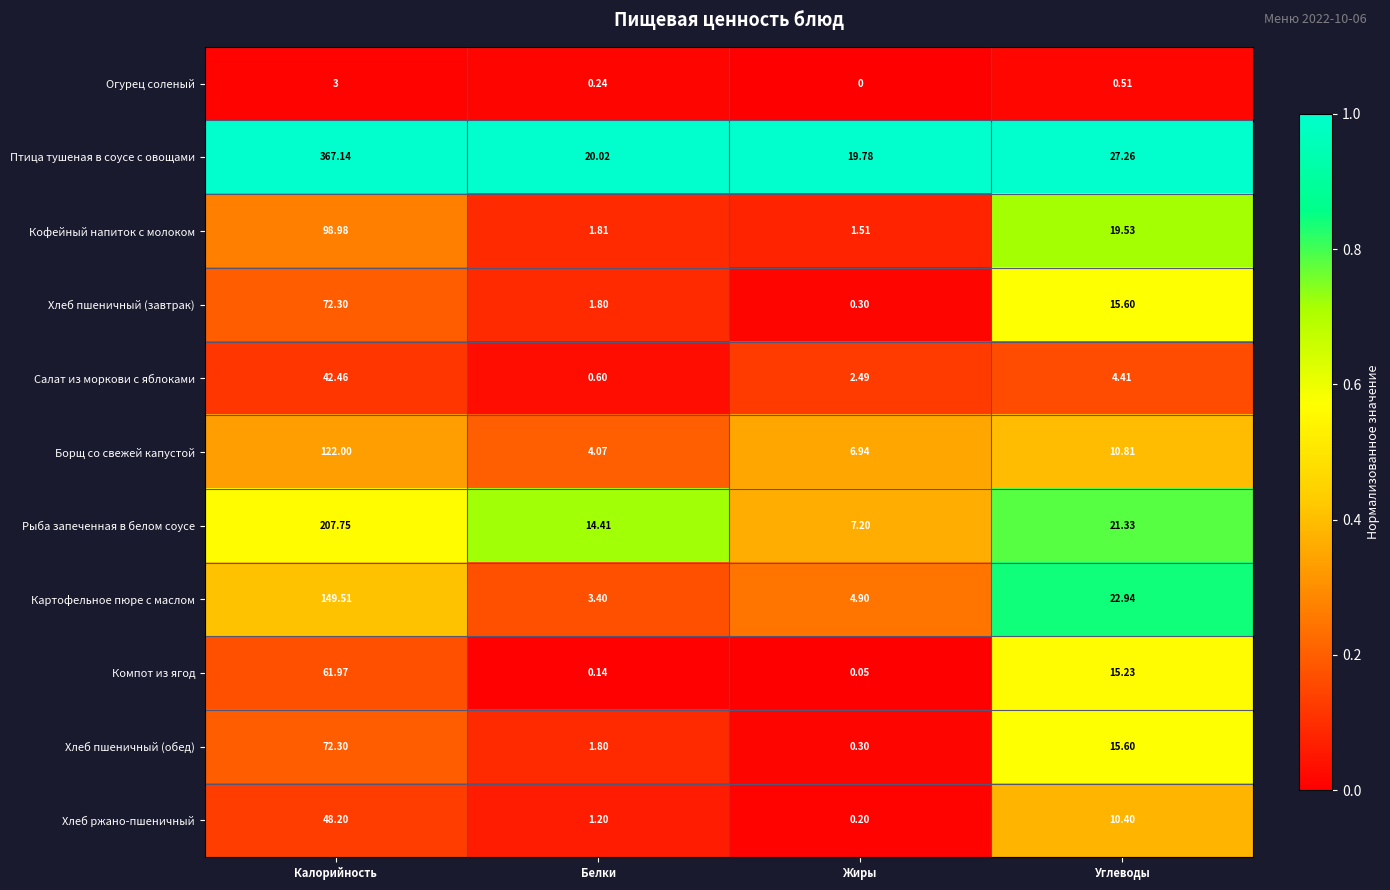

What is the maximum value shown in the chart?

367.1